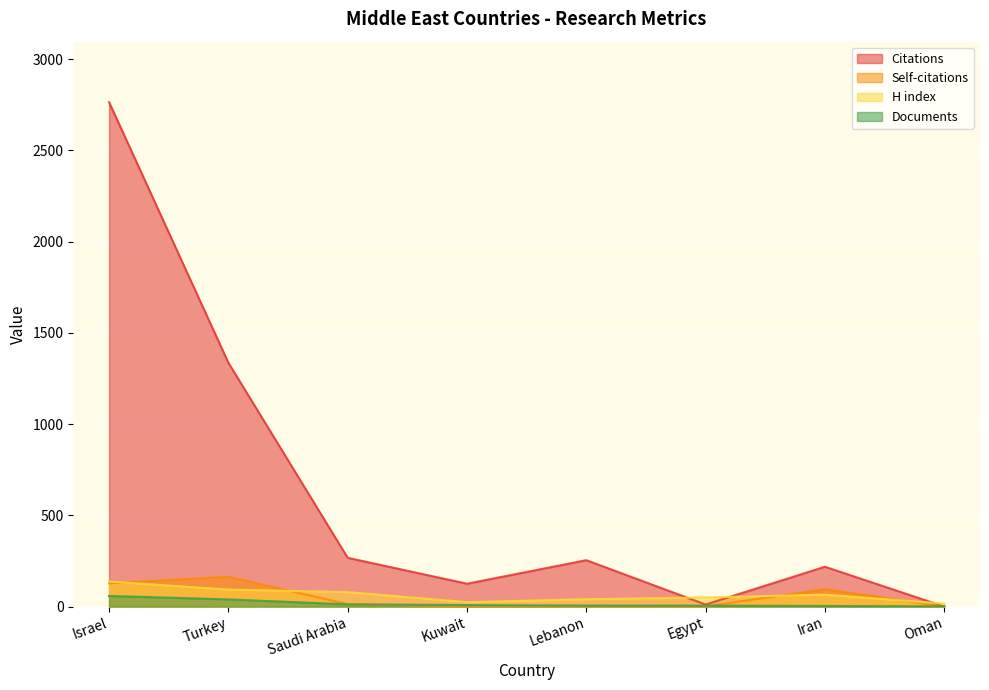

How many lines are shown in the chart?

4